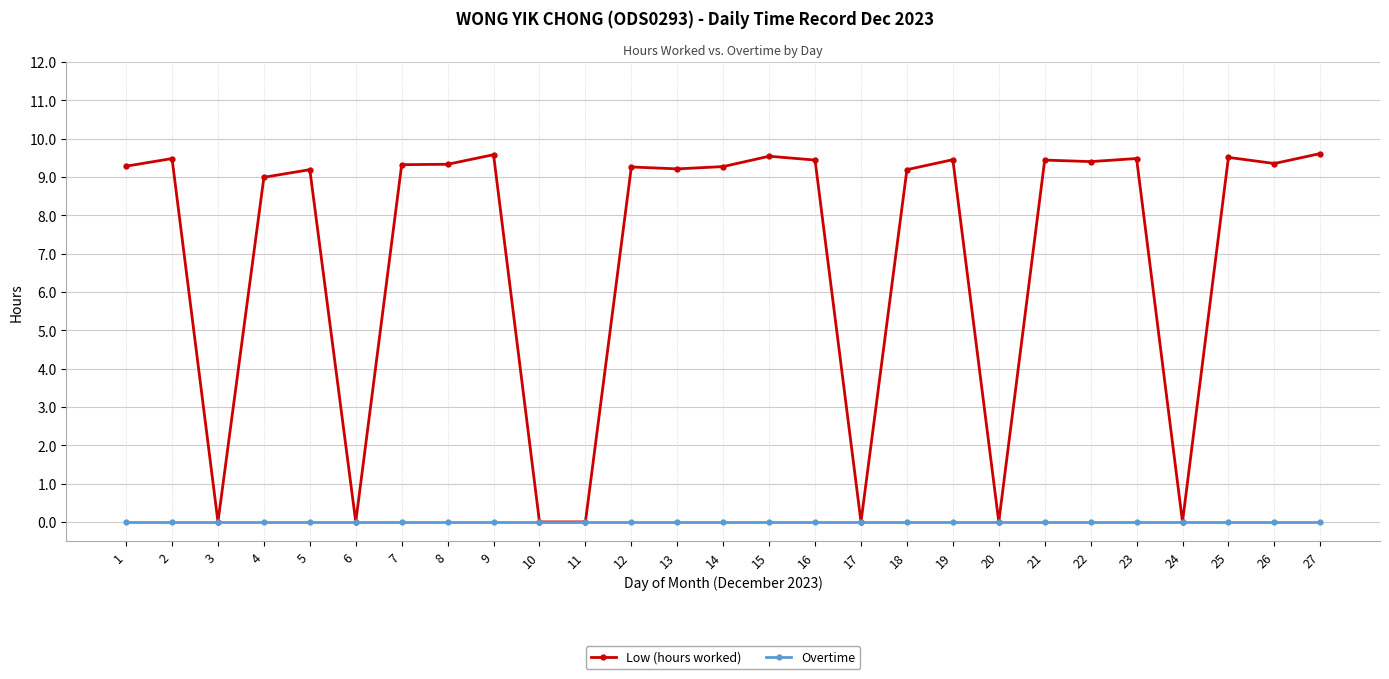

Is it true that Low (hours worked) equals 4.6 at 19?

False